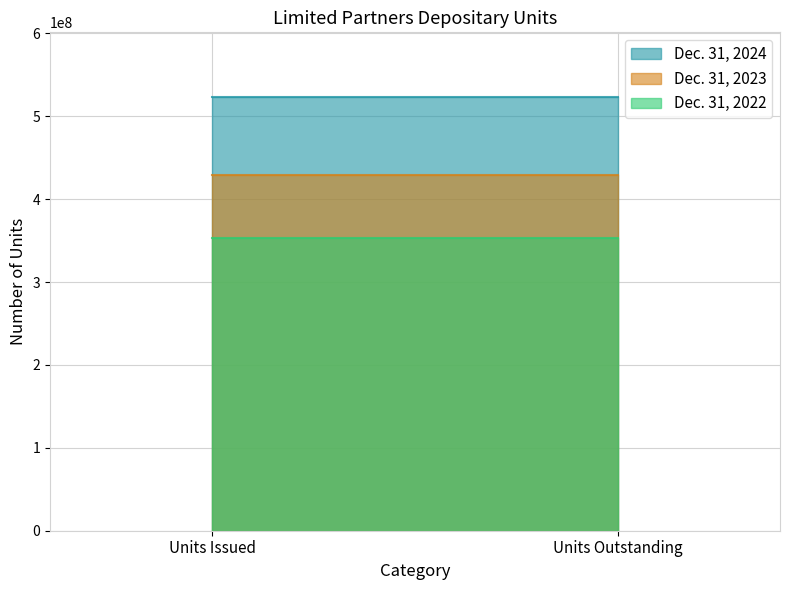

List the labels in order of Dec. 31, 2024 value, smallest first.

Units Issued, Units Outstanding